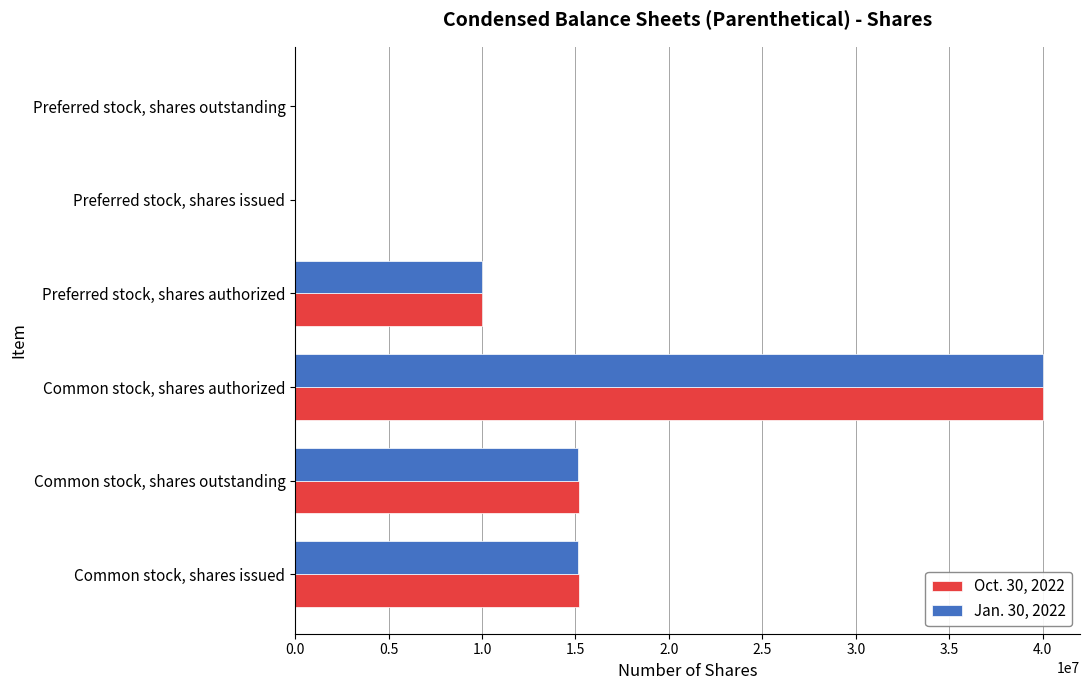

At which category is the sum across all series the highest?

Common stock, shares authorized